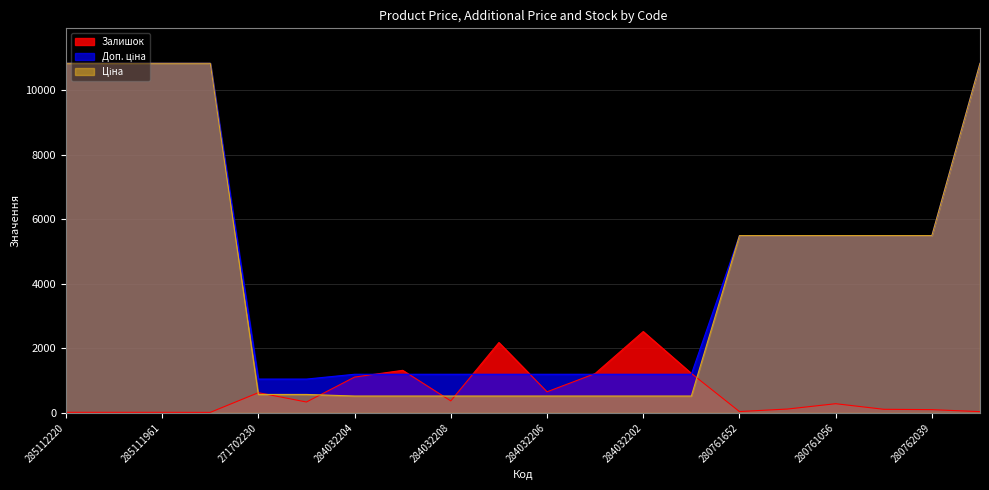

Between 271702230 and 280761644, which series saw the biggest shift?

Ціна